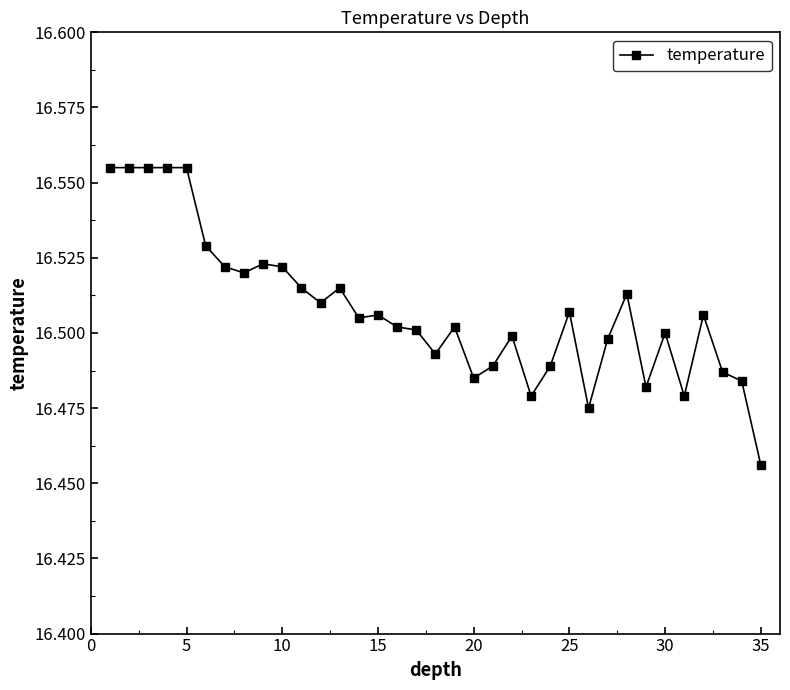

True or false: the data has more than 0 interior local peaks.

True